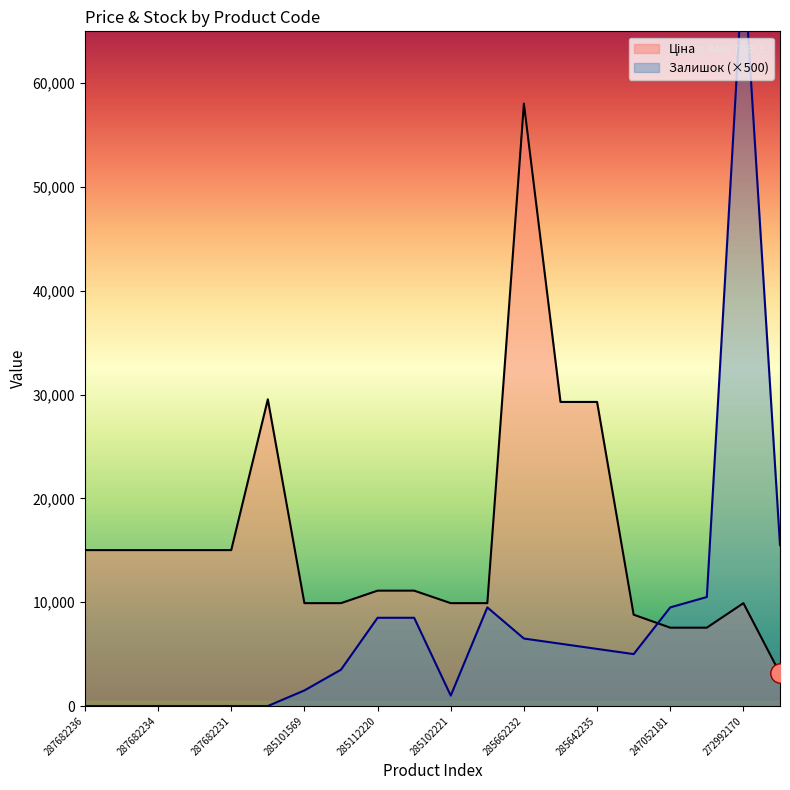

Which series has the largest total across all categories?

Ціна